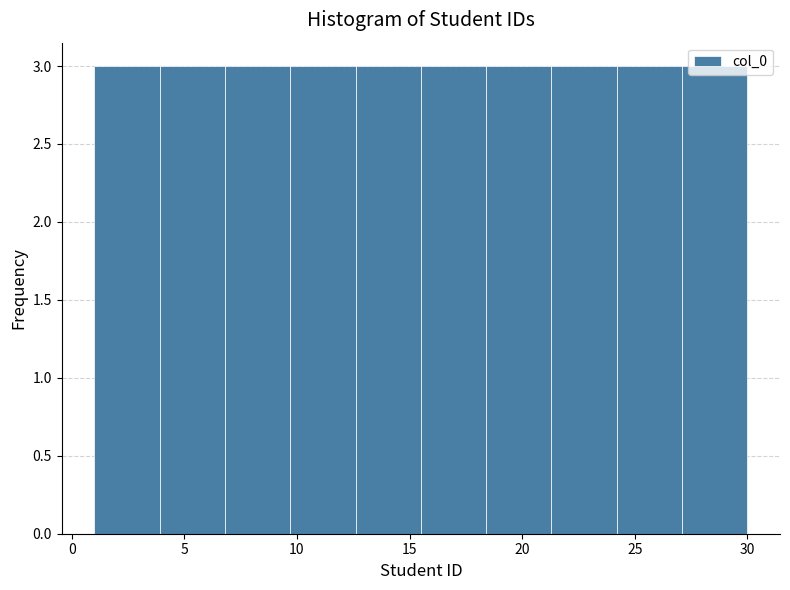

Reading left to right, list every bar in this chart as the range it spans on the x-axis followed by its height. Neither the bar edges nor the heights are printed on the chart, so give them approximately, as read against the axes.

1.0 to 3.9: 3
3.9 to 6.8: 3
6.8 to 9.7: 3
9.7 to 12.6: 3
12.6 to 15.5: 3
15.5 to 18.4: 3
18.4 to 21.3: 3
21.3 to 24.2: 3
24.2 to 27.1: 3
27.1 to 30.0: 3